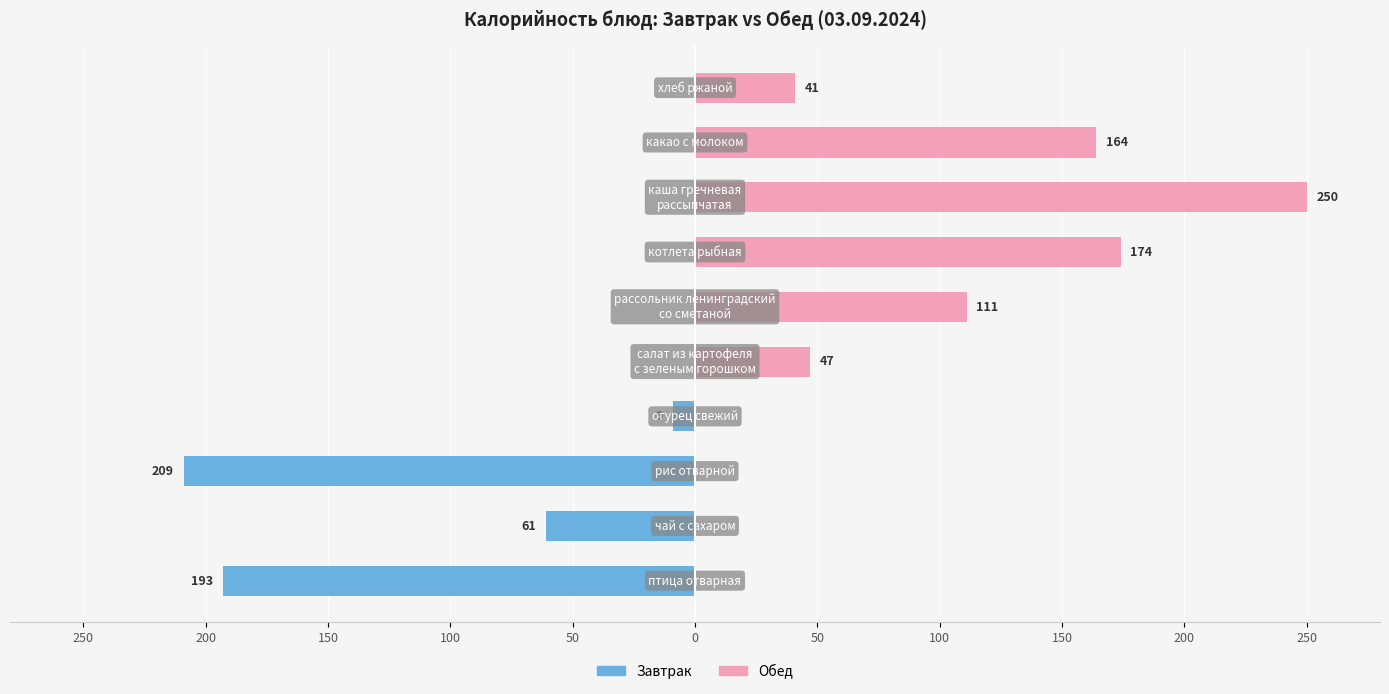

Which series changed the most between 200 and 150?

Обед